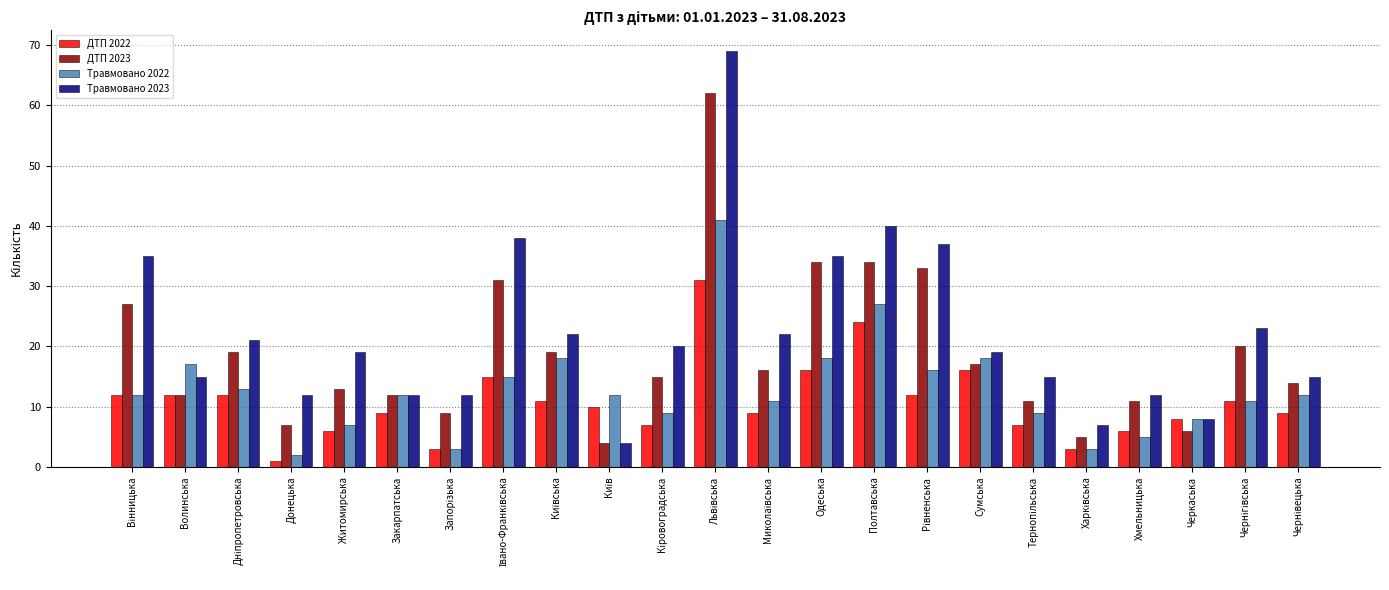

How many values in the ДТП 2022 series are below 10?

11